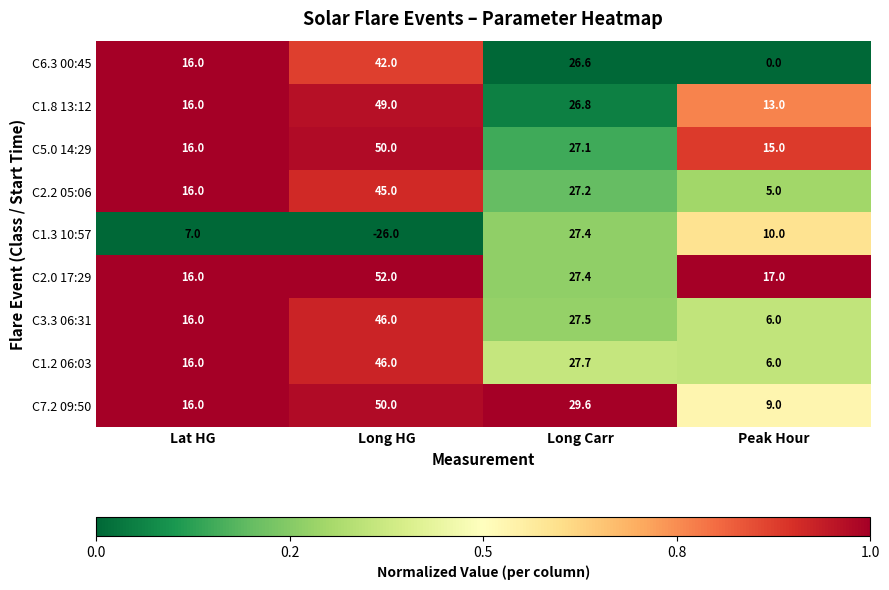

What is the sum of all C1.2 06:03 values?

95.7